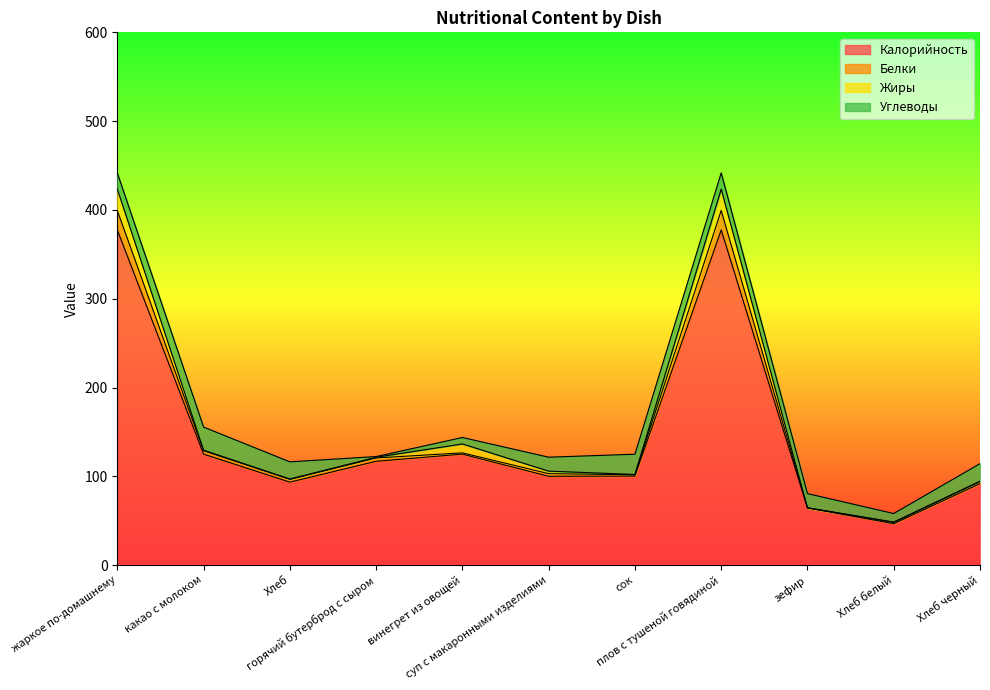

True or false: Калорийность and Белки intersect in this chart.

False